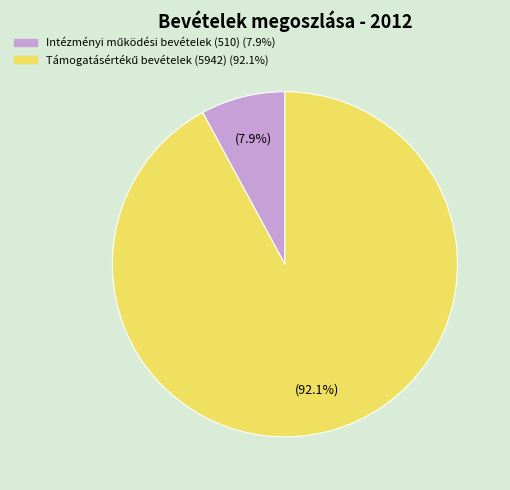

Is there a majority slice in this chart?

Yes